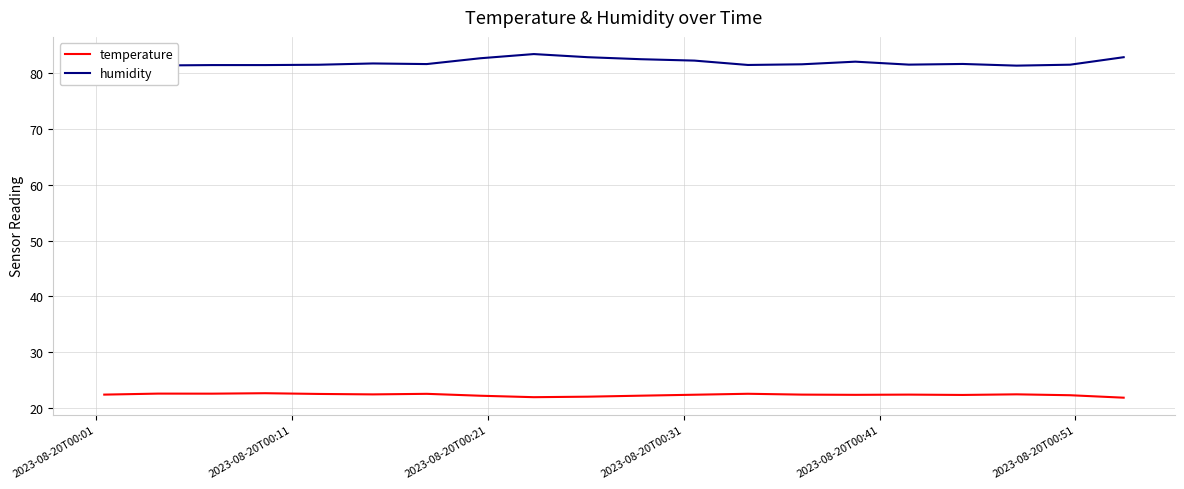

What is the lowest value of the humidity series?

81.3